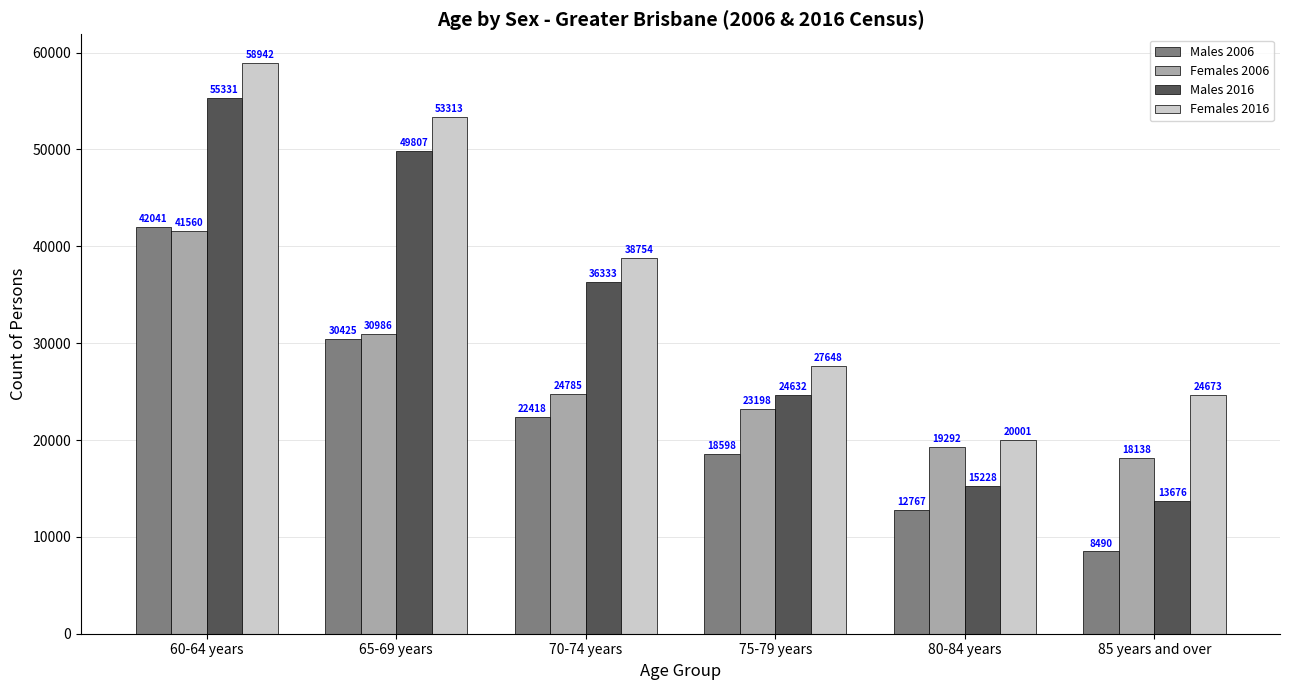

Is it true that Females 2016 equals 105360 at 60-64 years?

False